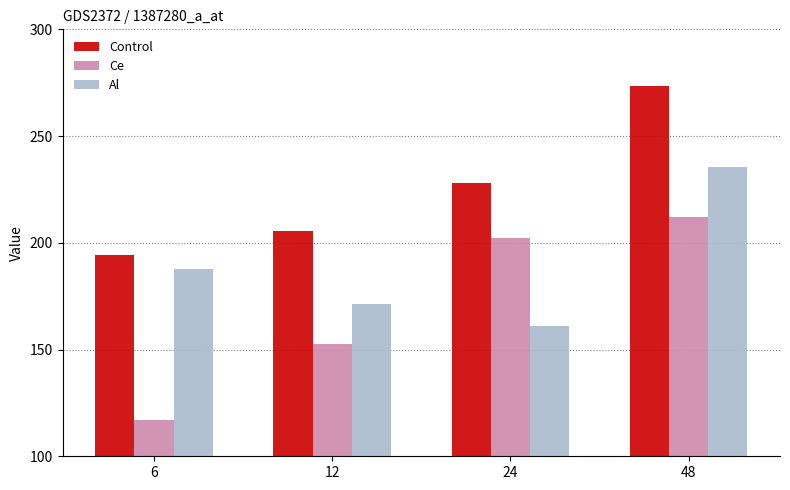

What is the difference between the maximum and minimum values in the Al series?

74.1